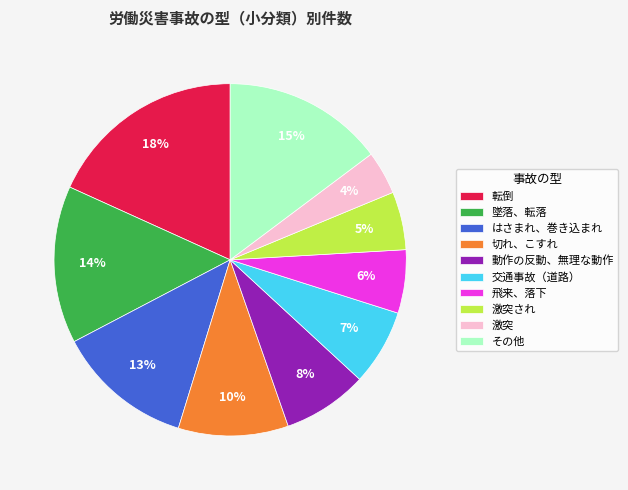

To the nearest percent, what is the average slice percentage?

10%